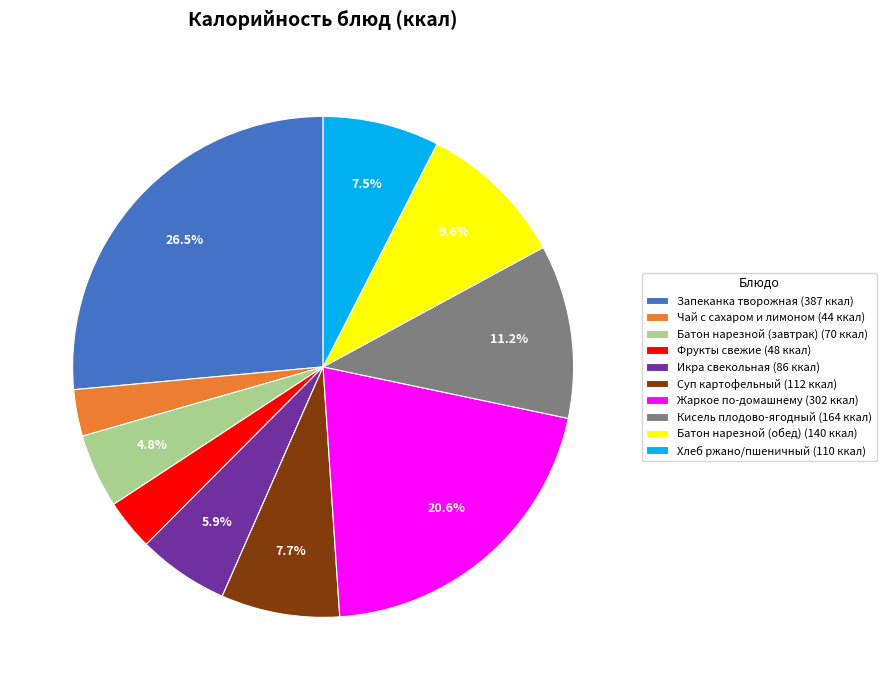

Count the number of slices in the pie.

10